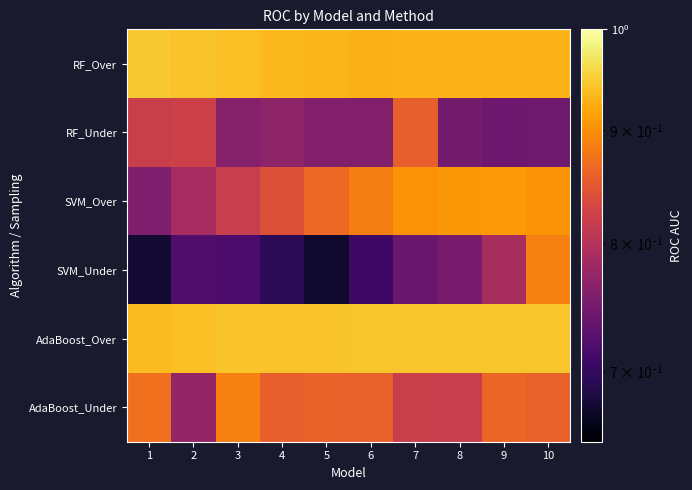

At how many categories does at least one series exceed 0?

10